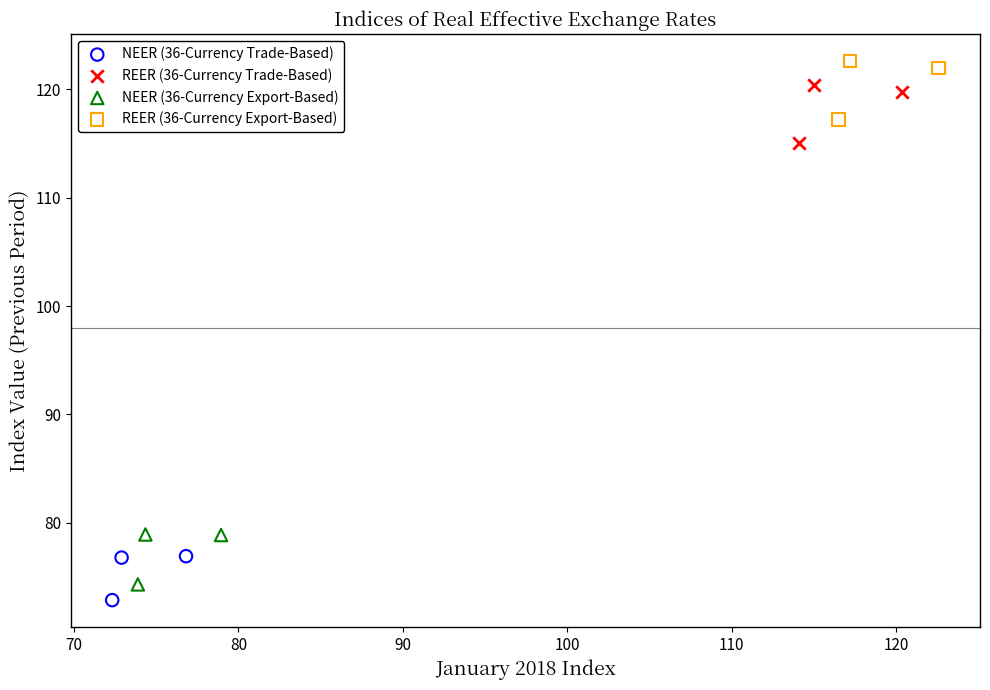

Which series contains the highest Y value?

REER (36-Currency Export-Based)